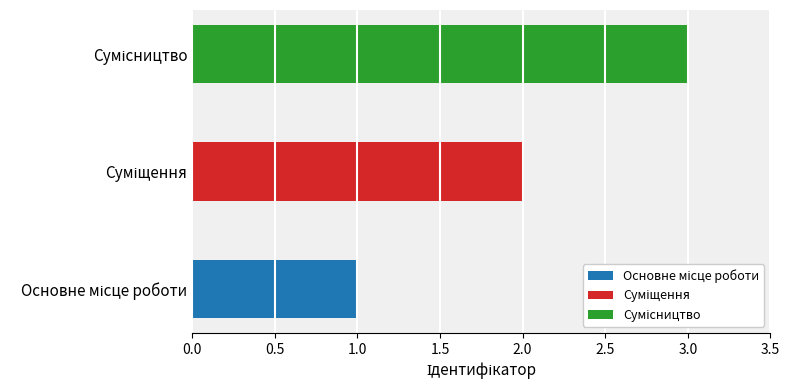

Between Сумісництво and Суміщення, which is larger?

Сумісництво